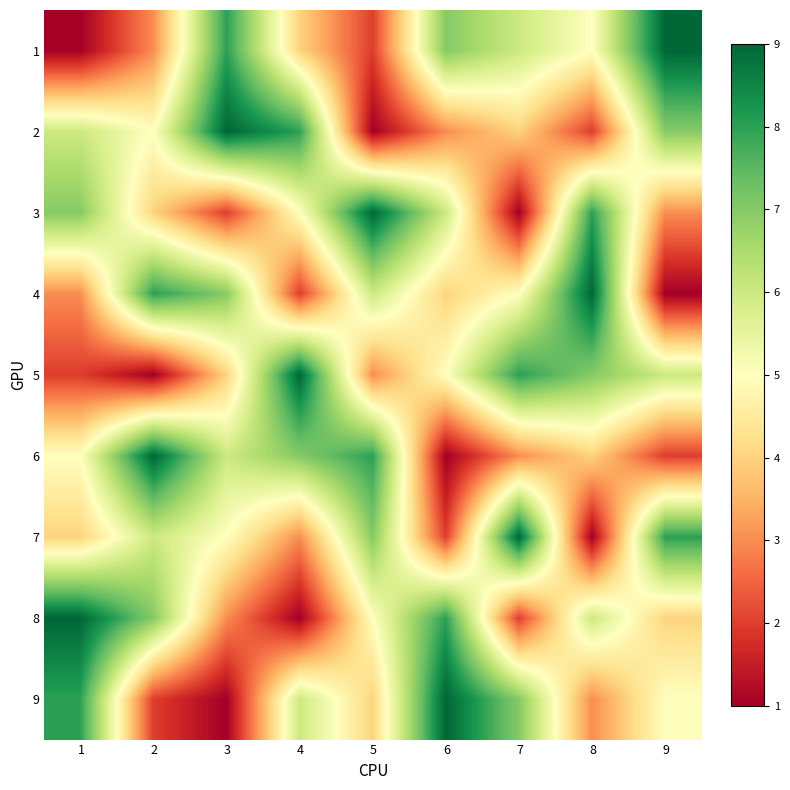

What is the total value across all series at 8?

45